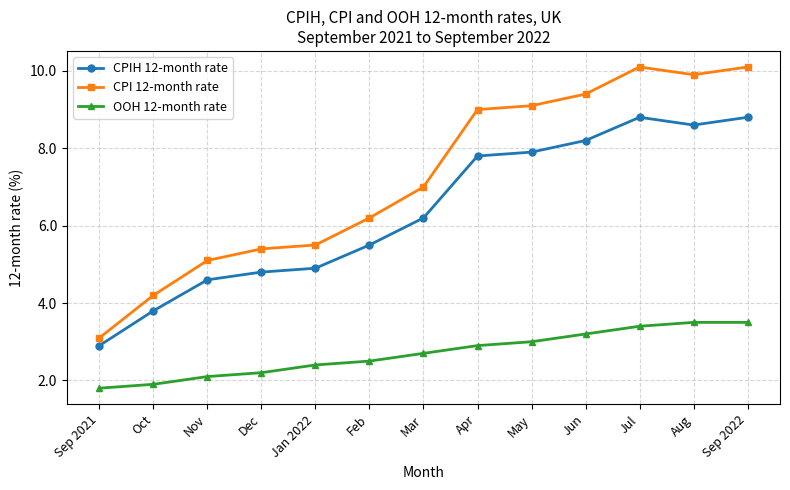

What is the sum of the CPIH 12-month rate values at Feb and Jun?

13.7